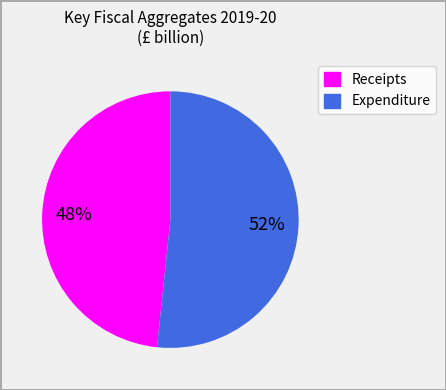

Is there any slice that represents more than half of the pie?

Yes